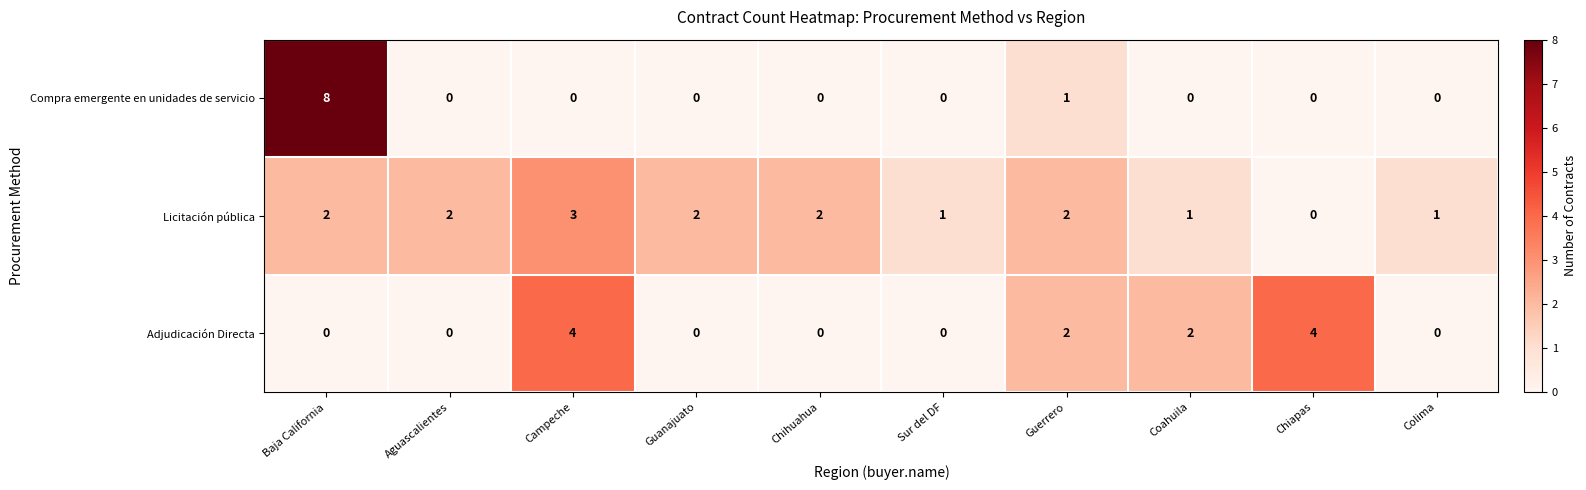

Is the value of Compra emergente en unidades de servicio at Colima greater than the value of Licitación pública at Aguascalientes?

No